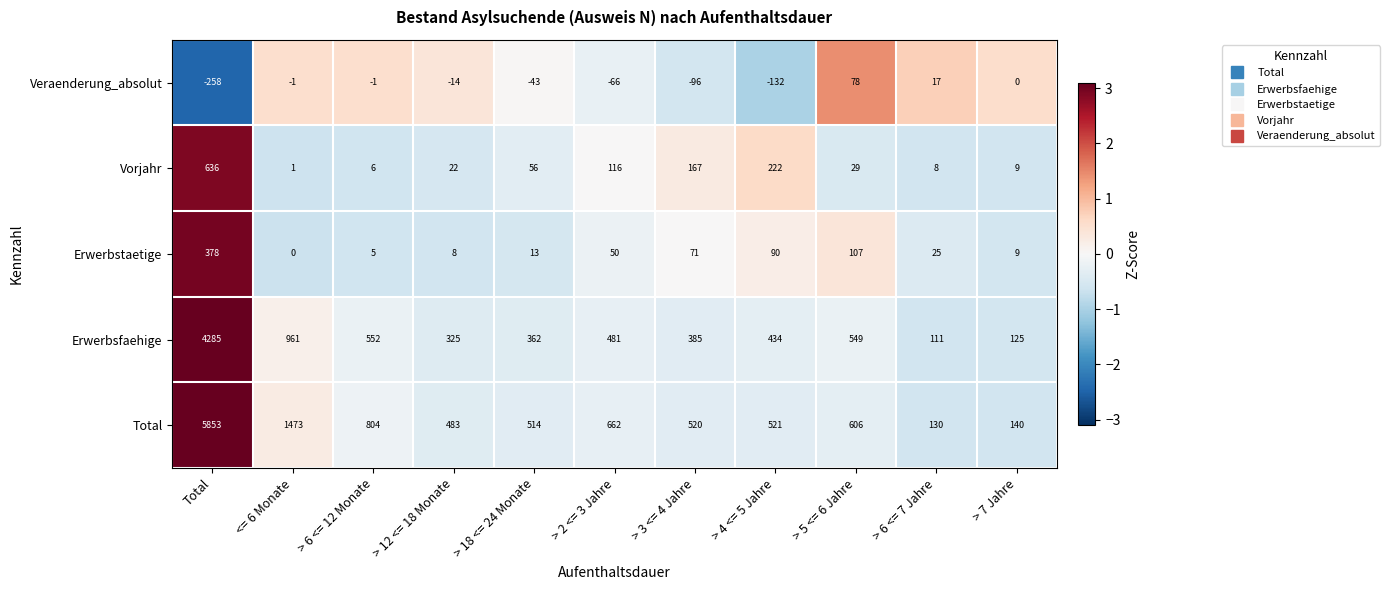

Which series has the largest range (max minus min)?

Total